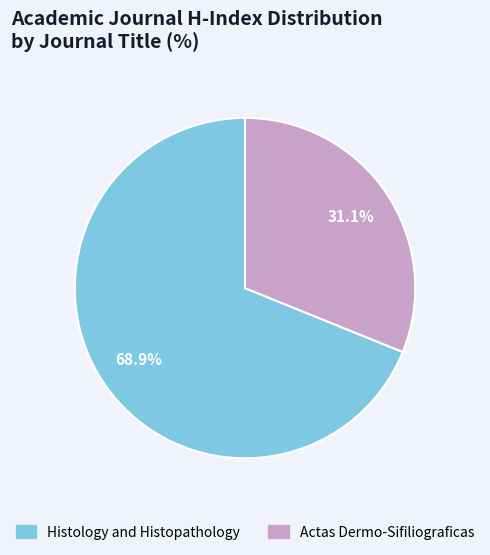

Is it true that Actas Dermo-Sifiliograficas is 31% of the pie?

True